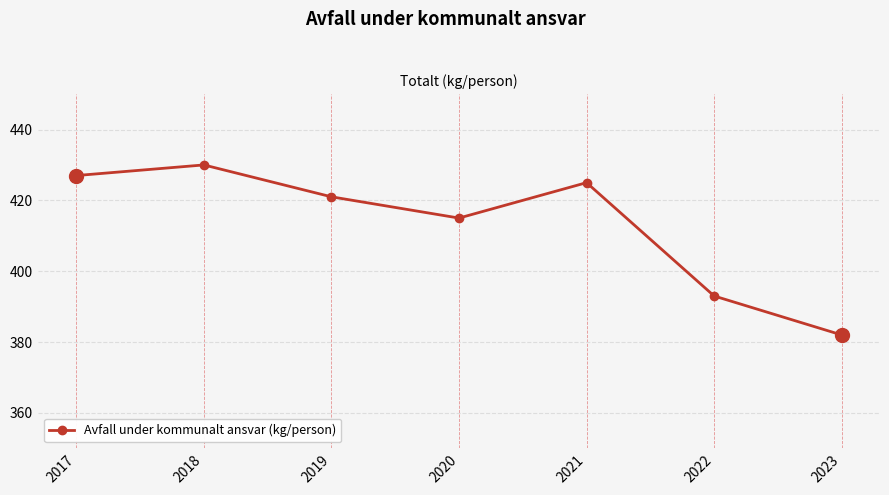

Which label corresponds to the largest value in the chart?

2018